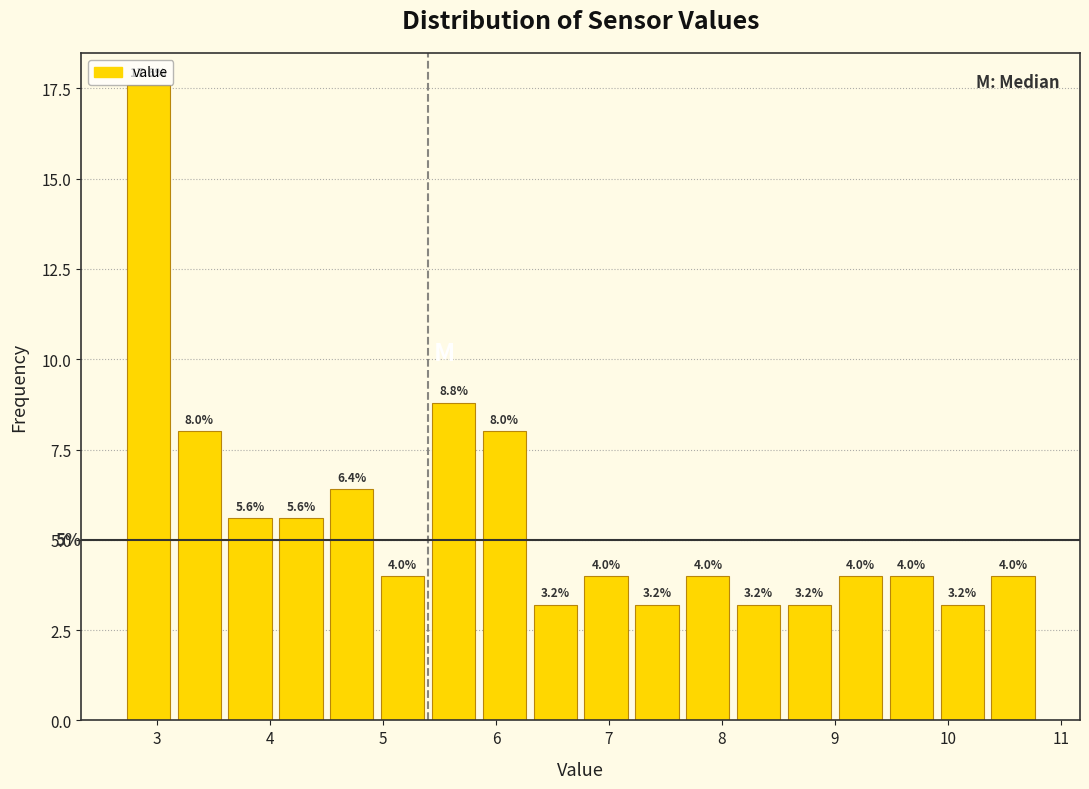

Reading left to right, list every bar in this chart as the range it spans on the x-axis followed by its height. The bar edges are not printed on the chart, so give them approximately, as read against the axis.

2.70 to 3.15: 17.6
3.15 to 3.60: 8.0
3.60 to 4.05: 5.6
4.05 to 4.50: 5.6
4.50 to 4.95: 6.4
4.95 to 5.40: 4.0
5.40 to 5.85: 8.8
5.85 to 6.30: 8.0
6.30 to 6.75: 3.2
6.75 to 7.20: 4.0
7.20 to 7.65: 3.2
7.65 to 8.10: 4.0
8.10 to 8.55: 3.2
8.55 to 9.00: 3.2
9.00 to 9.45: 4.0
9.45 to 9.90: 4.0
9.90 to 10.35: 3.2
10.35 to 10.80: 4.0